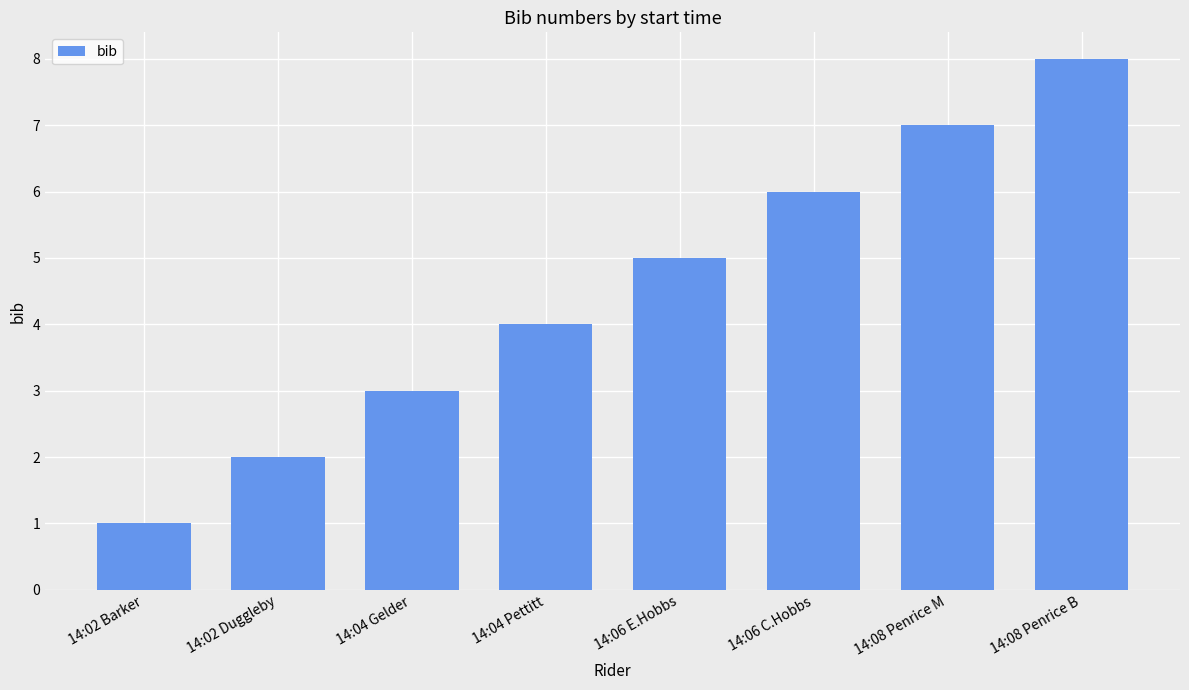

Rank the categories by value from lowest to highest.

14:02 Barker, 14:02 Duggleby, 14:04 Gelder, 14:04 Pettitt, 14:06 E.Hobbs, 14:06 C.Hobbs, 14:08 Penrice M, 14:08 Penrice B